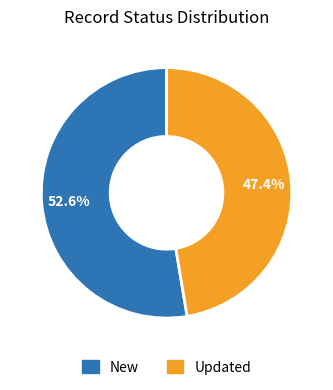

Is it true that Updated is 35% of the pie?

False